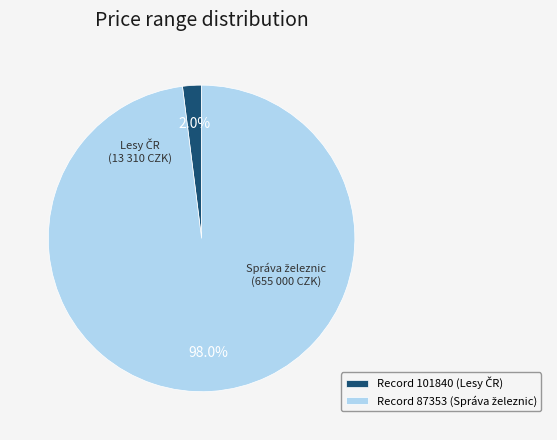

Does any single category account for the majority?

Yes